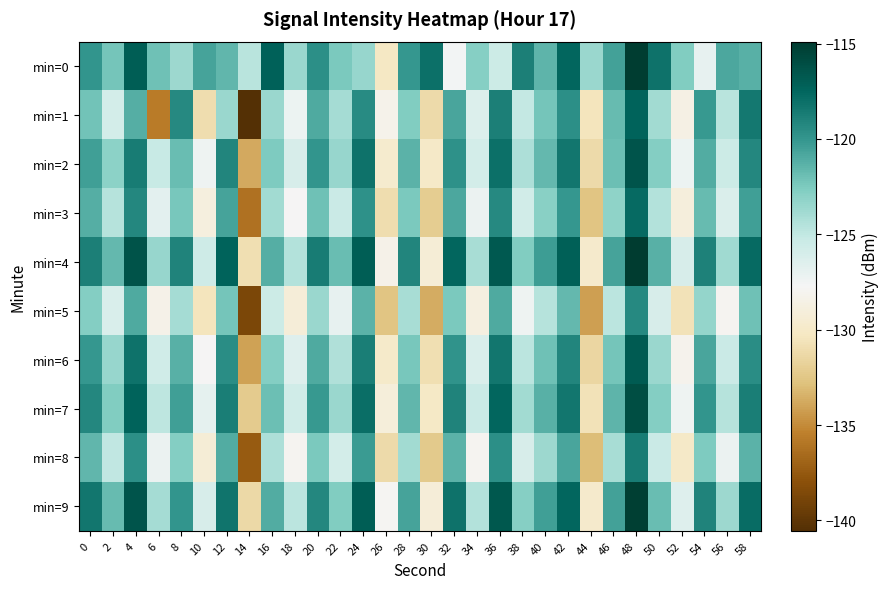

What is the difference between the highest and lowest values at 52?

8.0